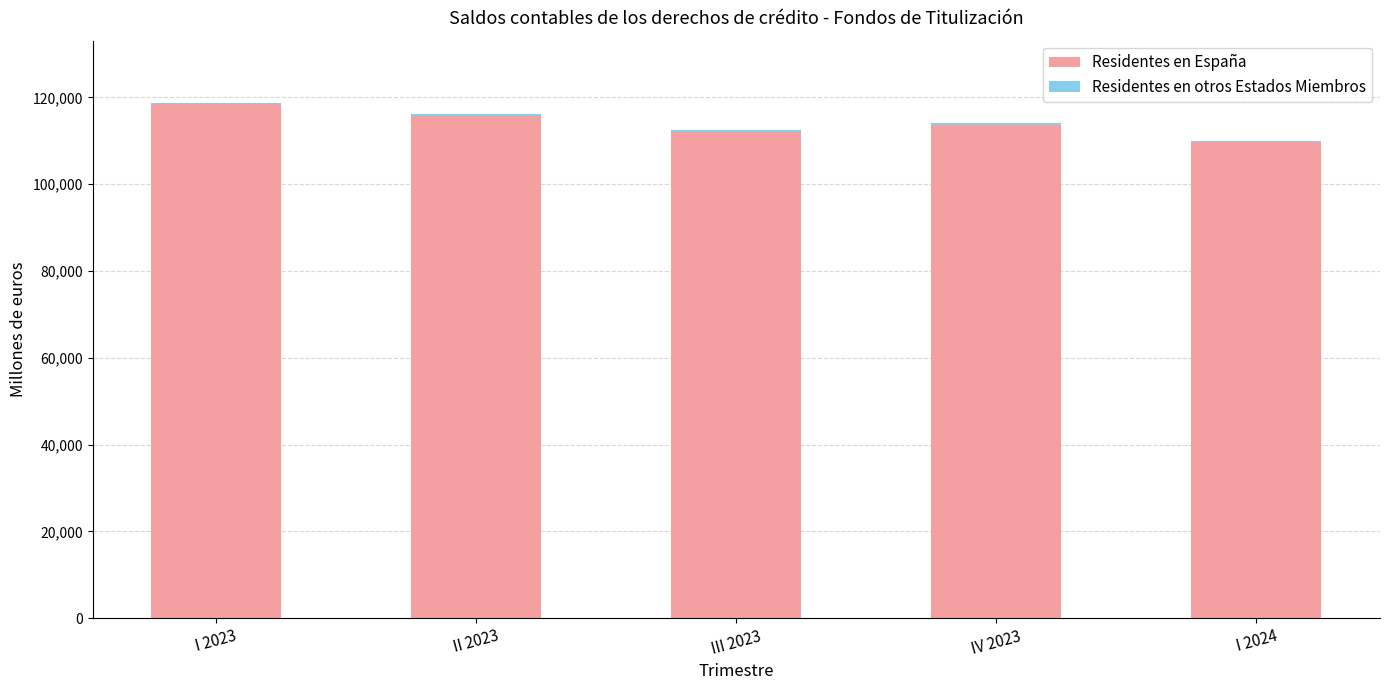

What position from the left is I 2023?

1